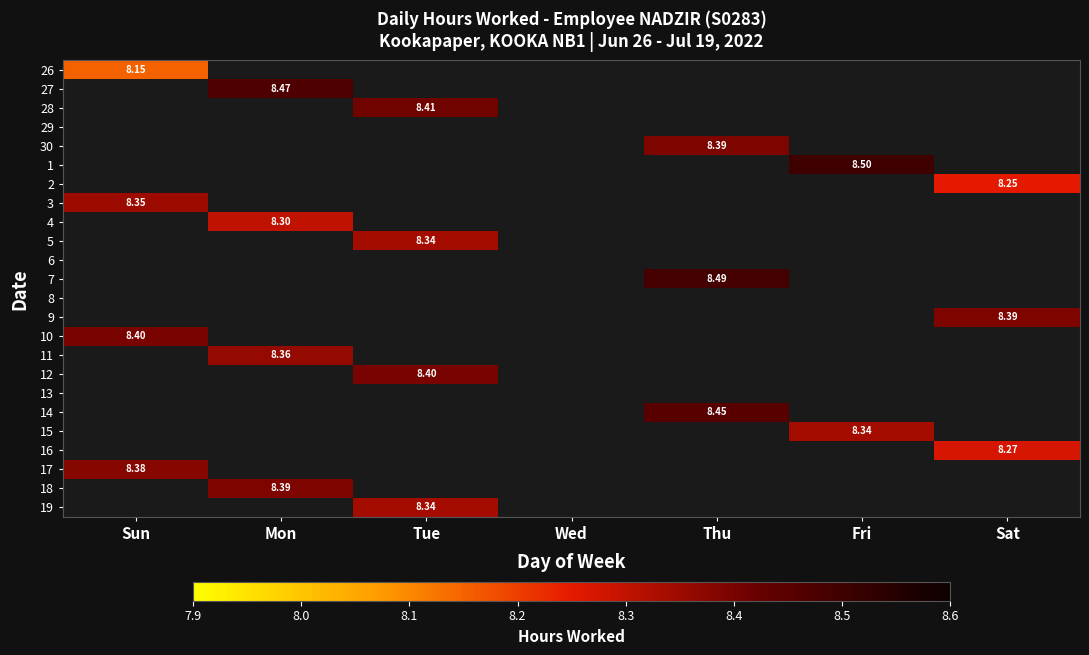

True or false: 26 has a value of -5.2 at Tue.

False